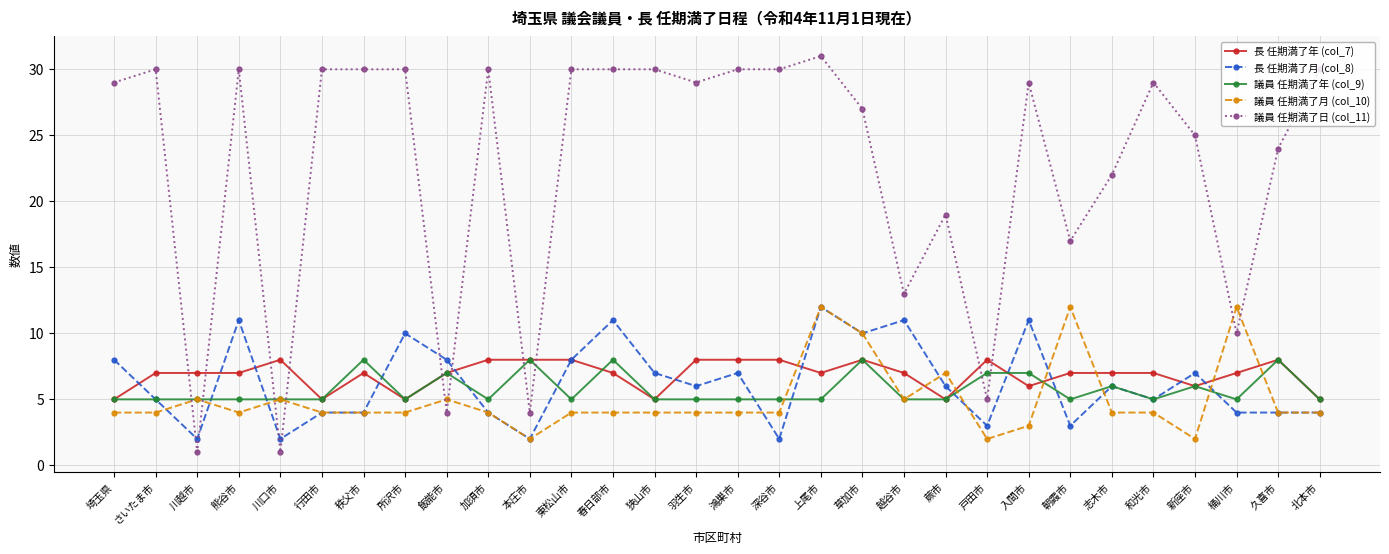

What position from the right is 北本市?

1